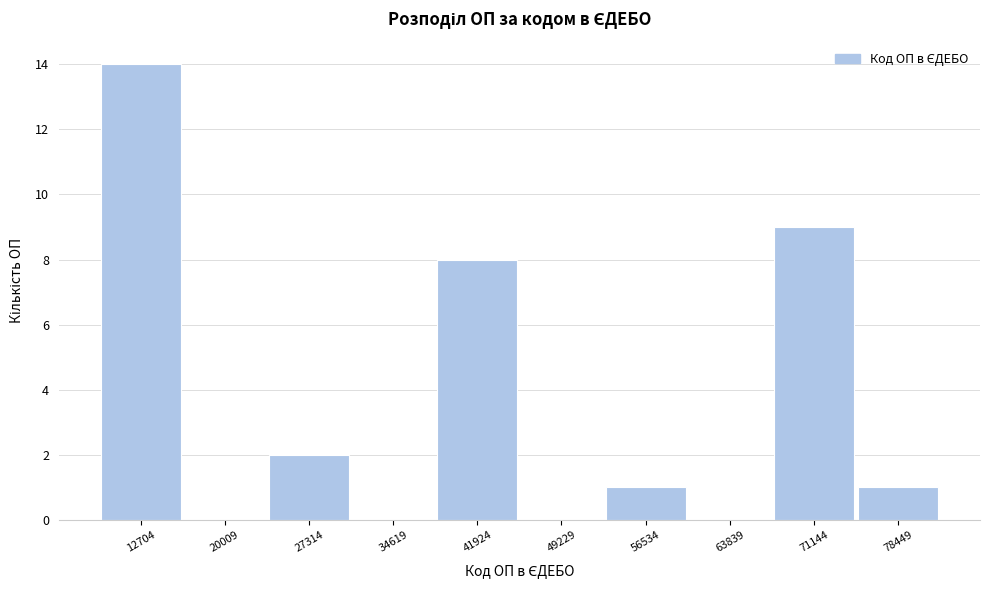

Reading left to right, transcribe all the data shown in this chart.

12704=14	20009=0	27314=2	34619=0	41924=8	49229=0	56534=1	63839=0	71144=9	78449=1